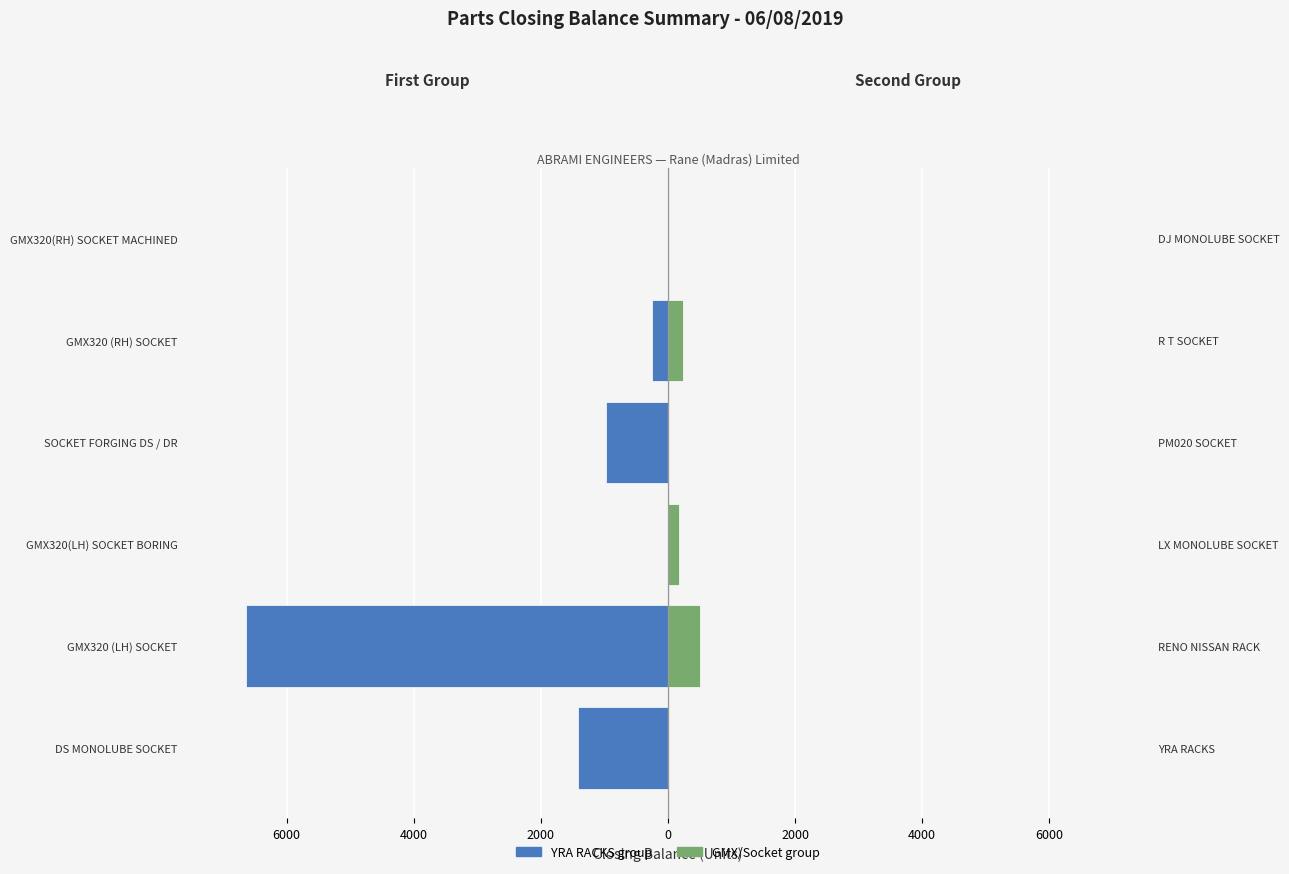

How many bars are there in each group?

2